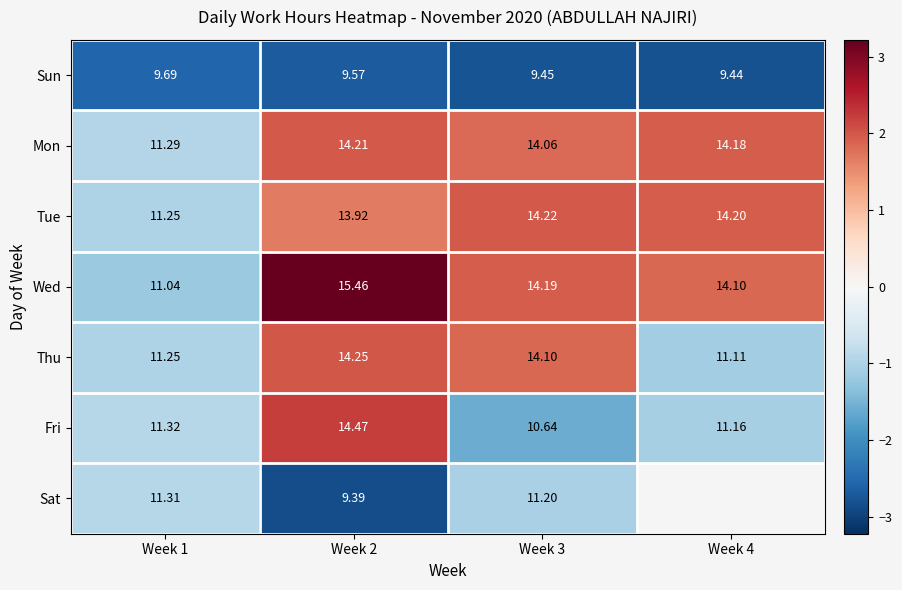

At how many categories does at least one series exceed 1?

3